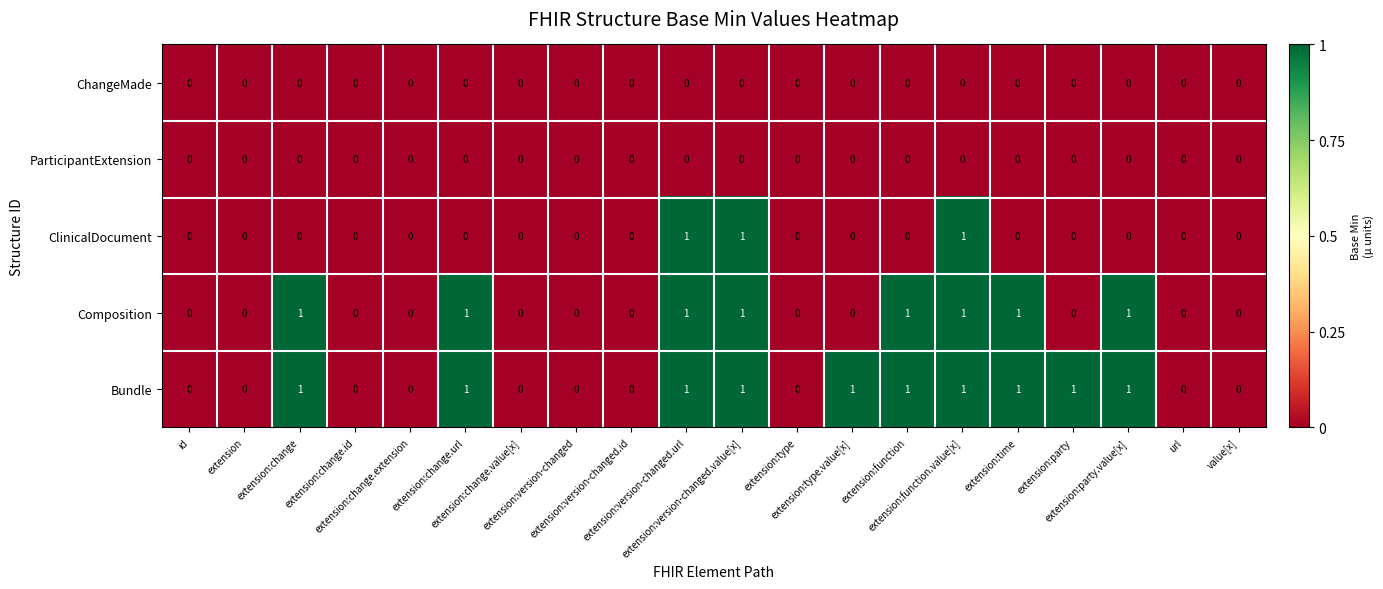

What is the sum of all Composition values?

8